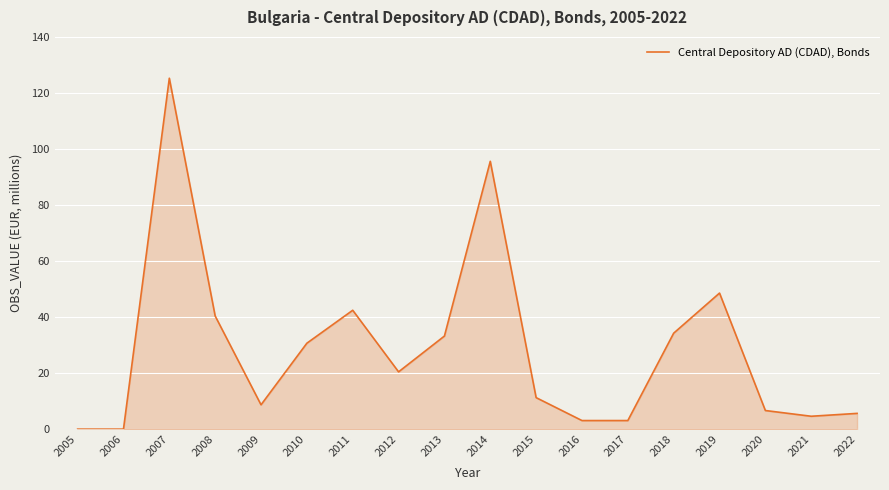

How many interior local peaks (higher than both neighbors) does the data have?

4